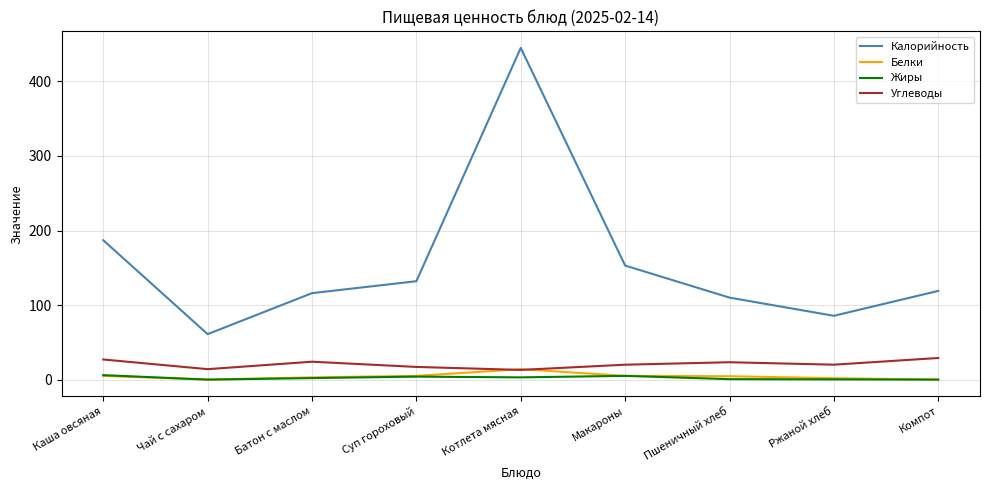

Between Чай с сахаром and Макароны, which series saw the biggest shift?

Калорийность